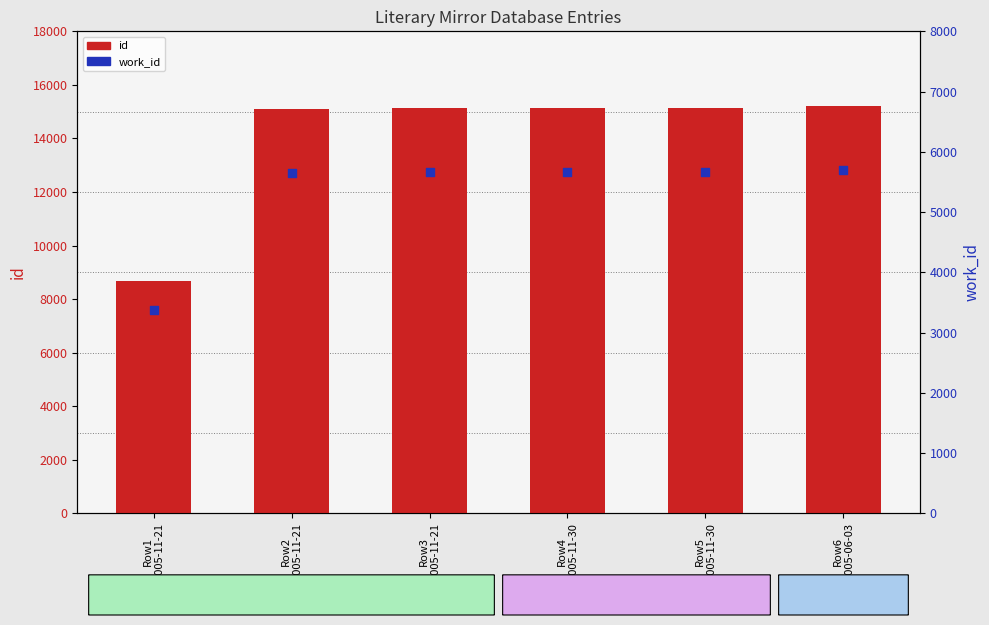

Which series reaches the maximum Y coordinate?

id